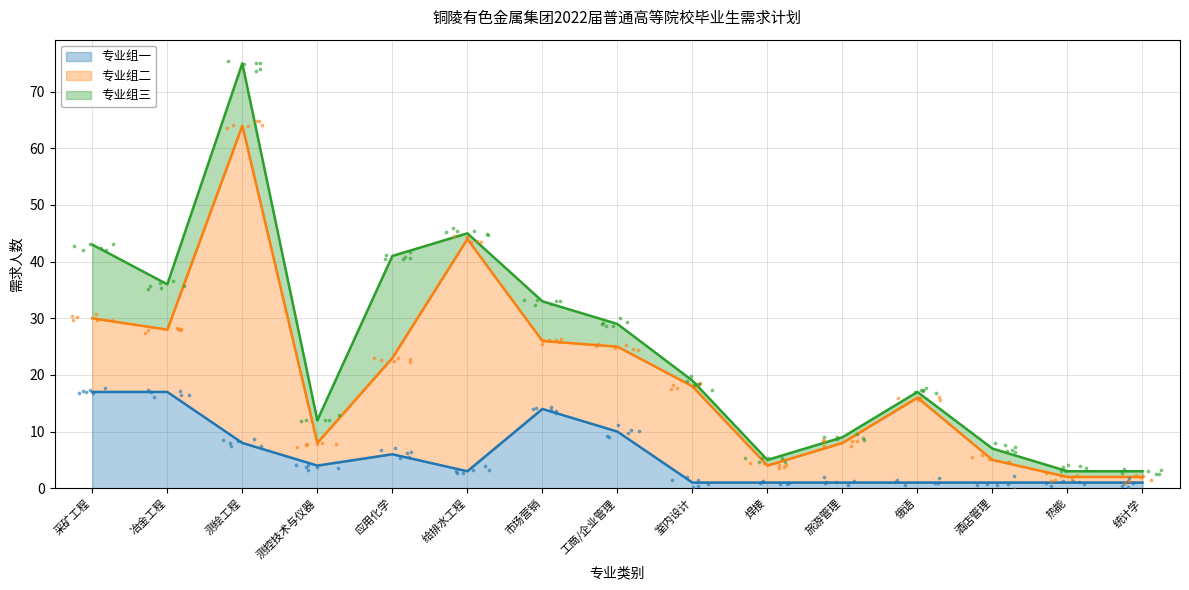

The 专业组一 series shows 17 at 采矿工程. True or false?

True